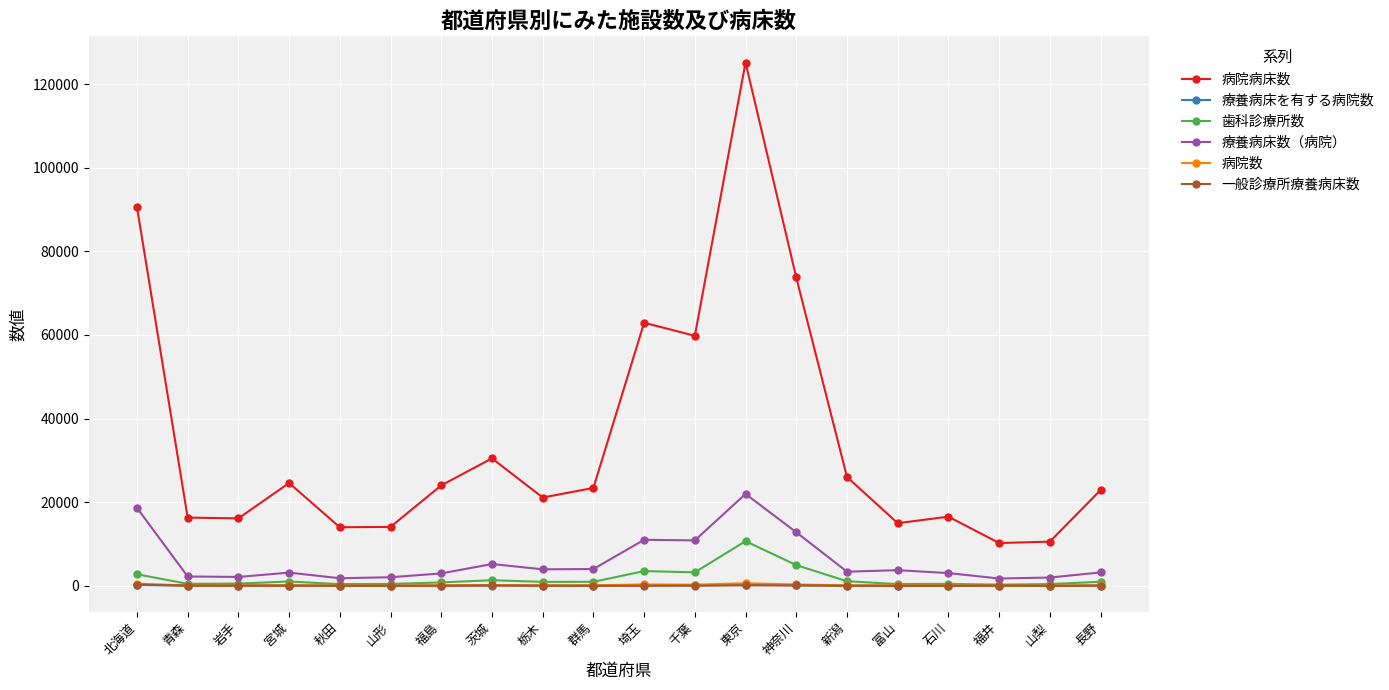

What is the value of the 療養病床を有する病院数 point at the 13th from the left?

231